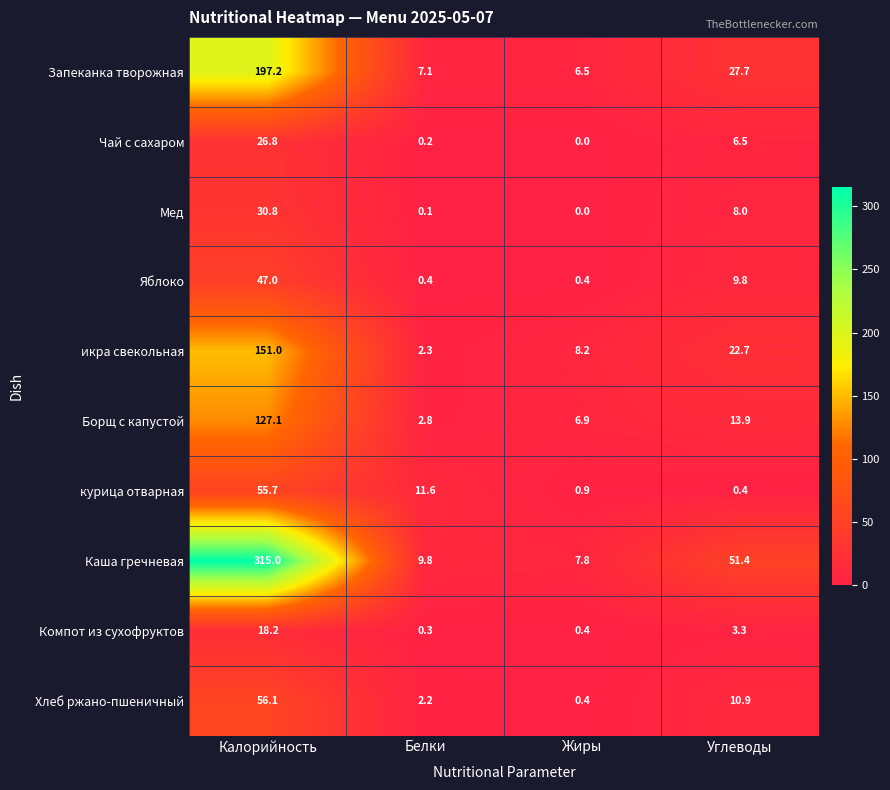

Count the number of data series in this chart.

10